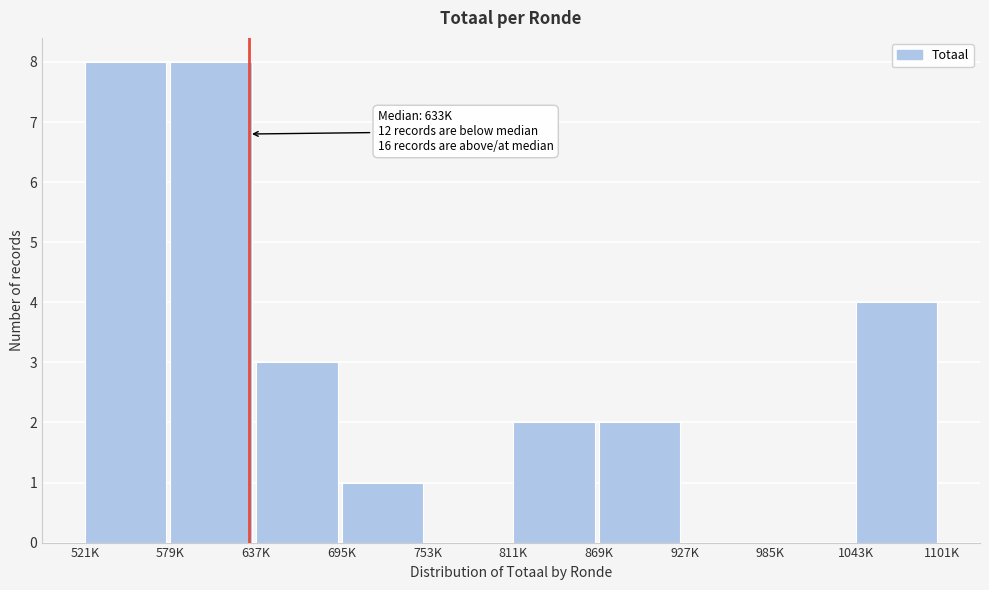

Reading right to left, what are all the values shown in this chart?

1043K=4	985K=0	927K=0	869K=2	811K=2	753K=0	695K=1	637K=3	579K=8	521K=8